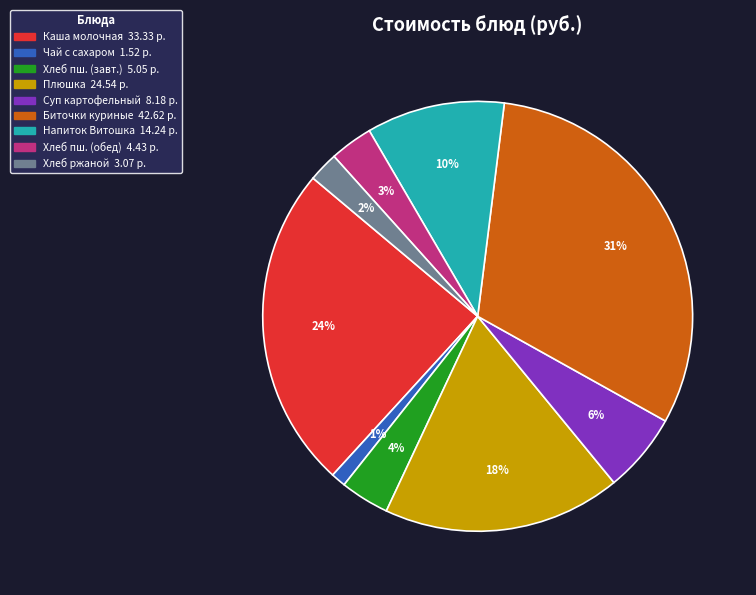

To the nearest percent, what is the difference between the largest and smallest slice percentages?

30%